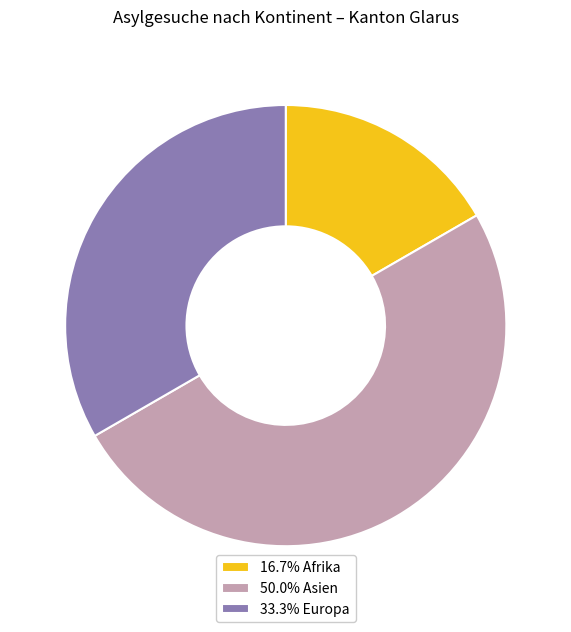

Do 50.0% Asien and 16.7% Afrika together represent more than half of the pie?

Yes